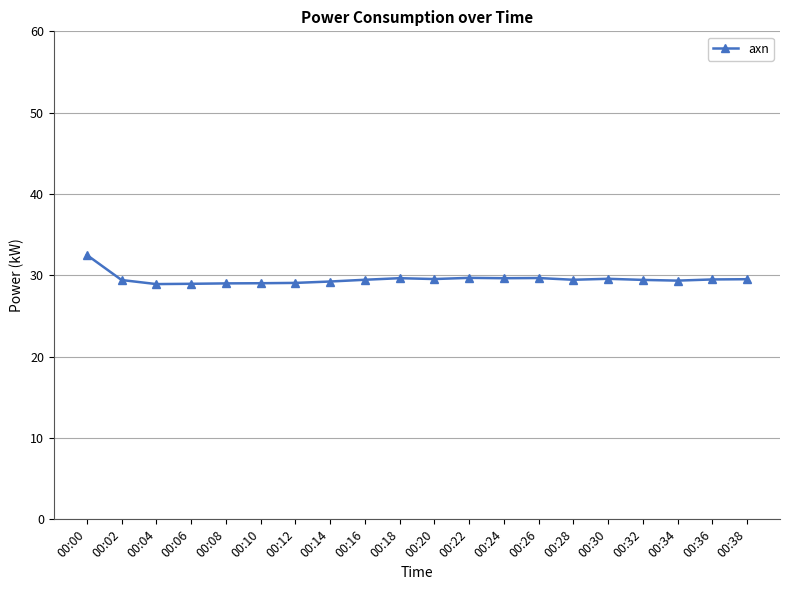

What is the sum of all values?

590.7